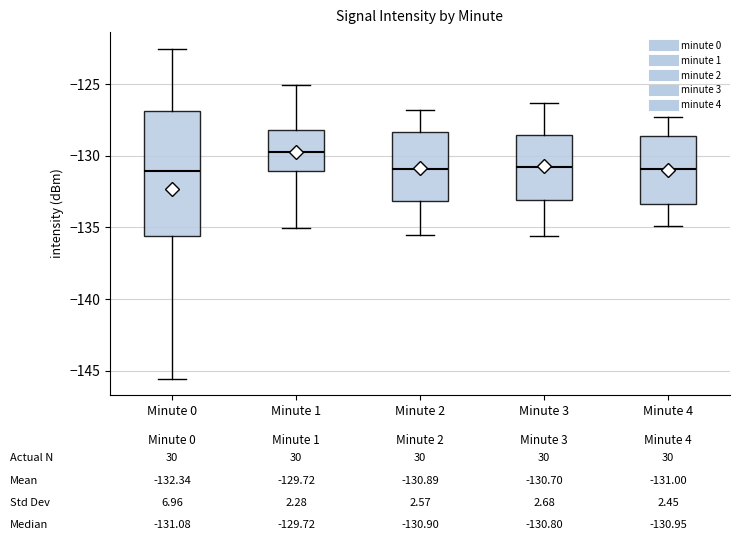

Comparing the boxes themselves (not the whiskers), which one is the tallest?

Minute 0